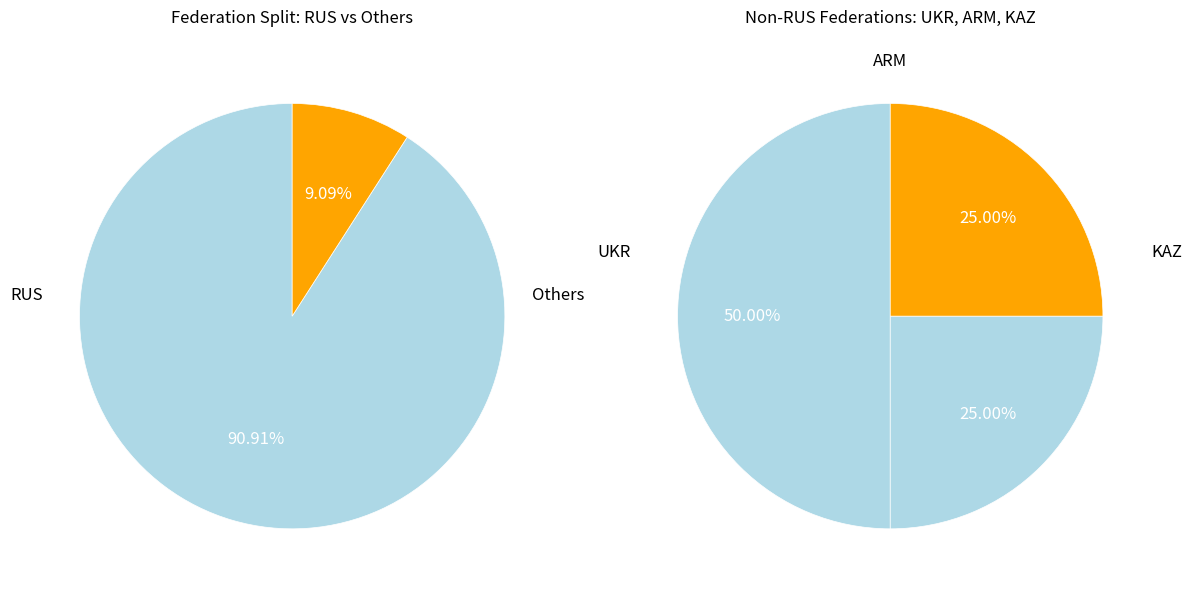

What percentage is the UKR slice, to the nearest percent?

5%